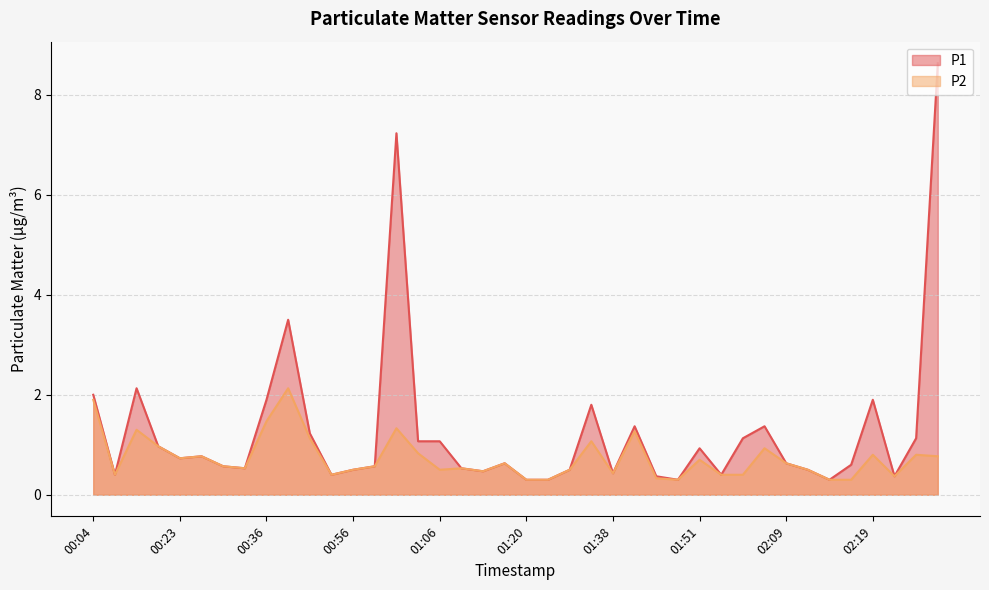

True or false: P2 has more than 2 interior local peaks.

True